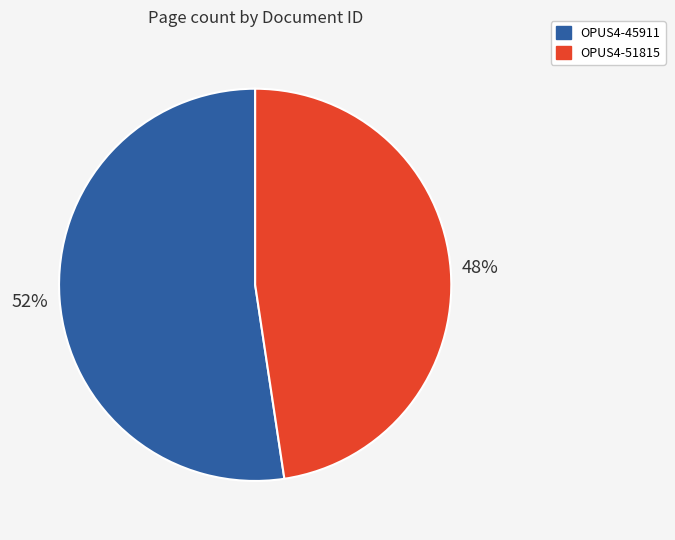

What is the largest slice in the pie chart?

OPUS4-45911